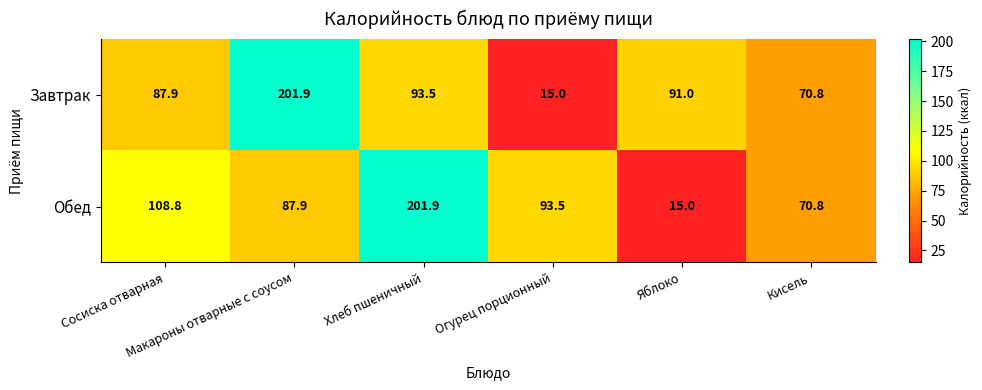

At how many categories does at least one series exceed 196?

2